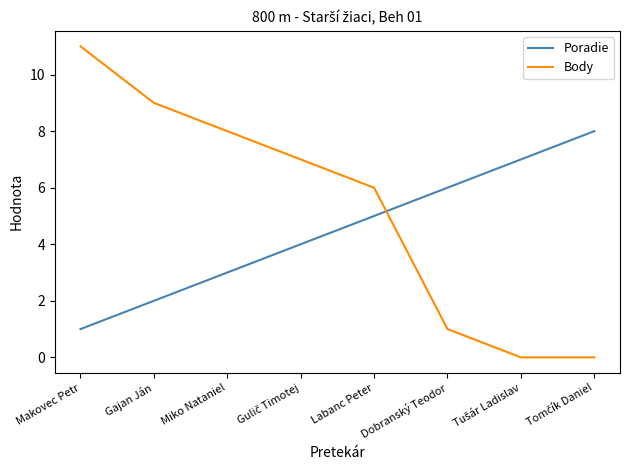

True or false: Poradie has a value of 9 at Dobranský Teodor.

False